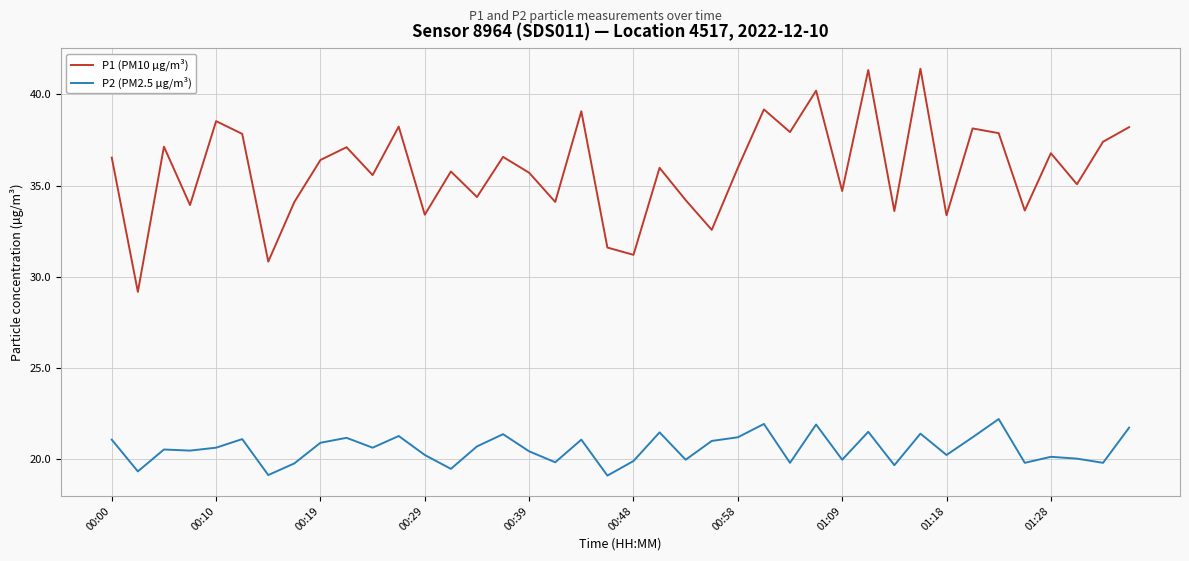

True or false: P2 (PM2.5 µg/m³) and P1 (PM10 µg/m³) intersect in this chart.

False